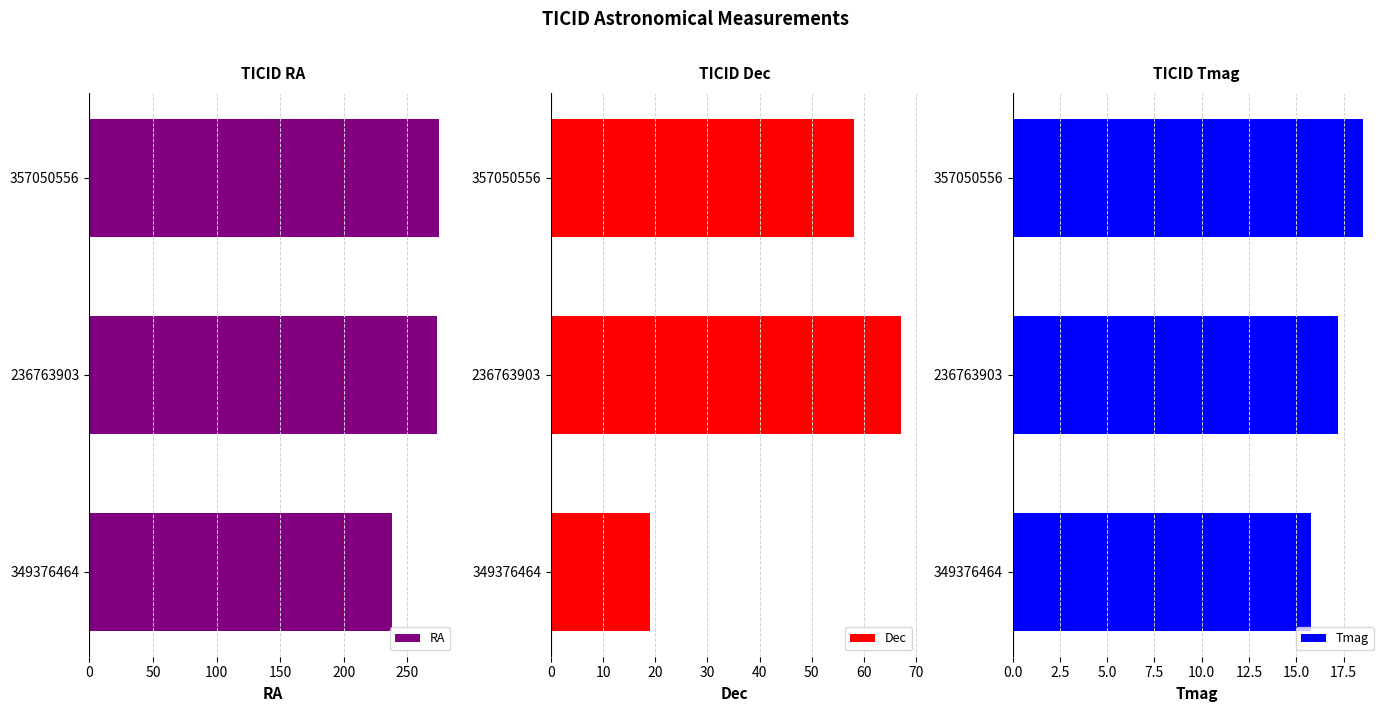

True or false: Dec has a value of 81.6 at 100.

False